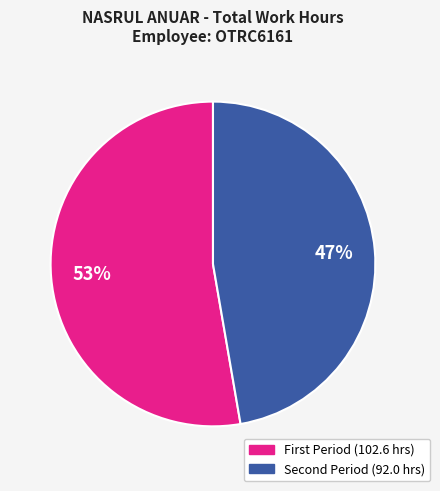

Does any single category account for the majority?

Yes